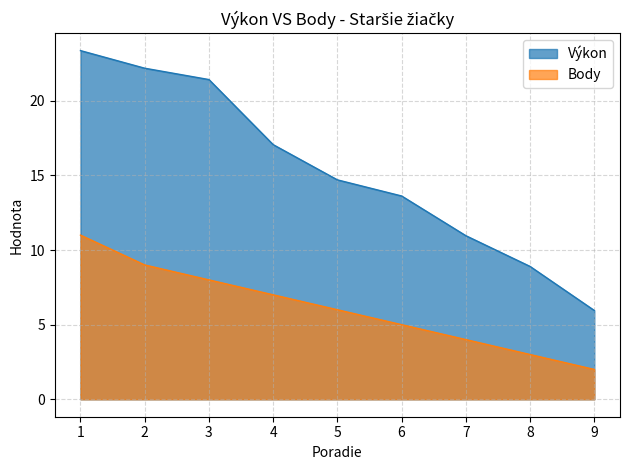

True or false: Výkon has more than 2 interior local peaks.

False